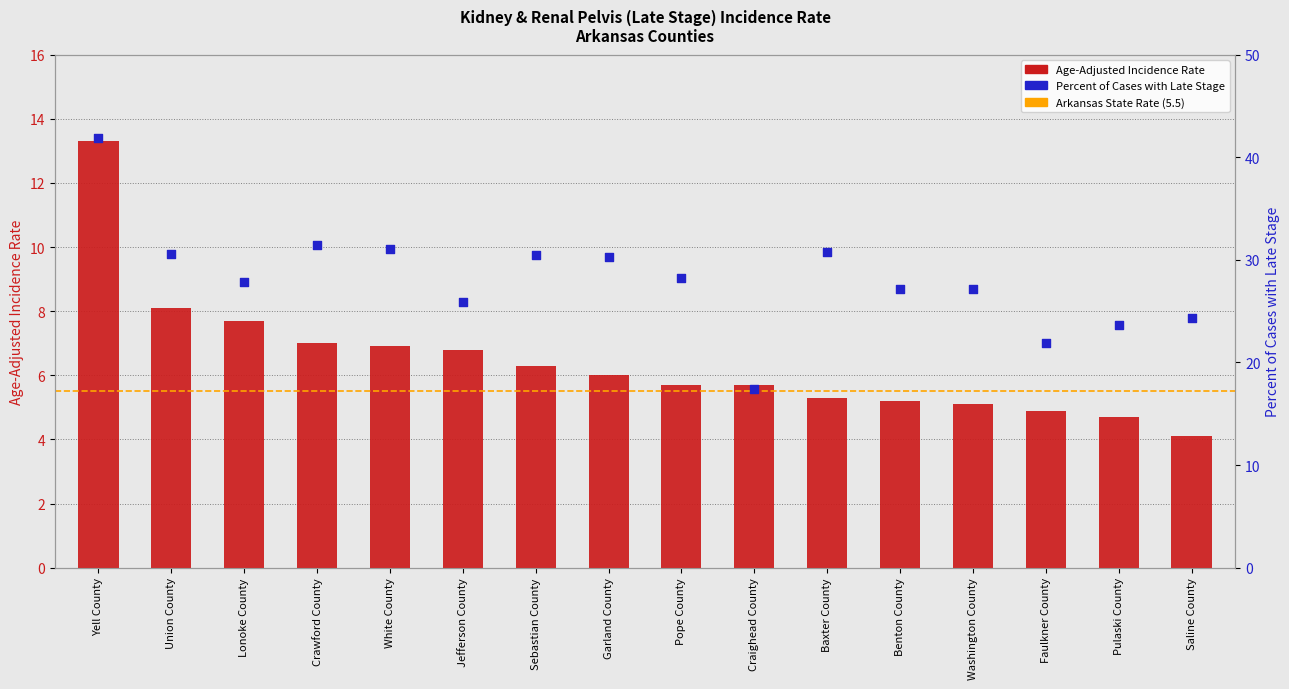

Which series reaches the minimum Y coordinate?

Age-Adjusted Incidence Rate